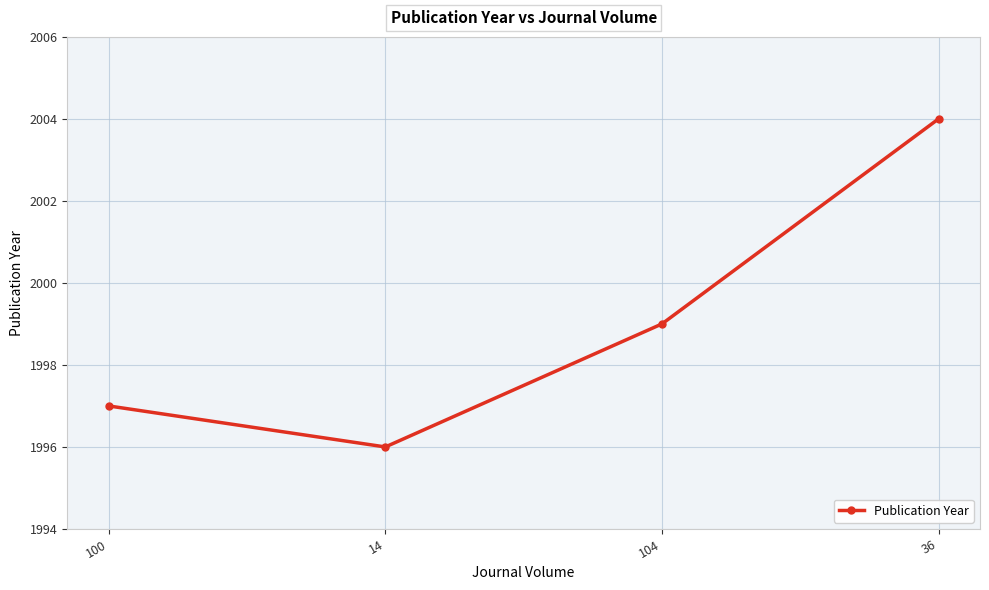

How many interior local valleys (lower than both neighbors) does the data have?

1